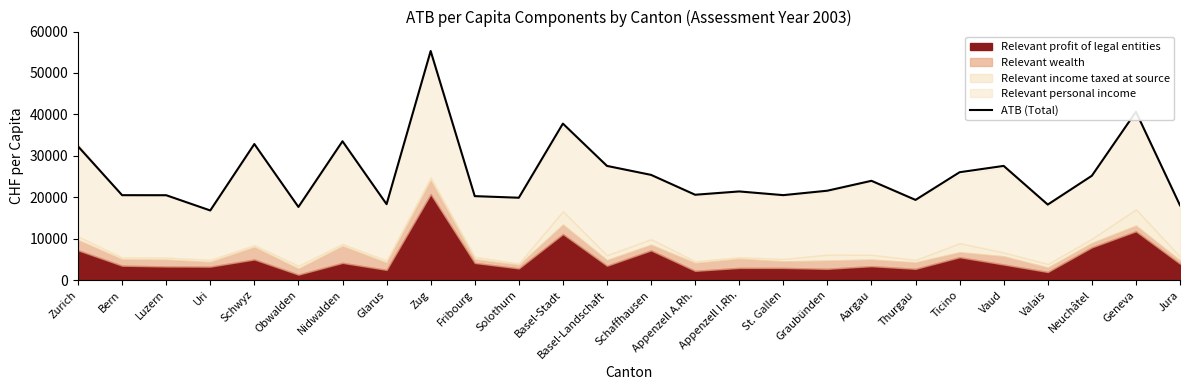

What position from the left is Zurich?

1